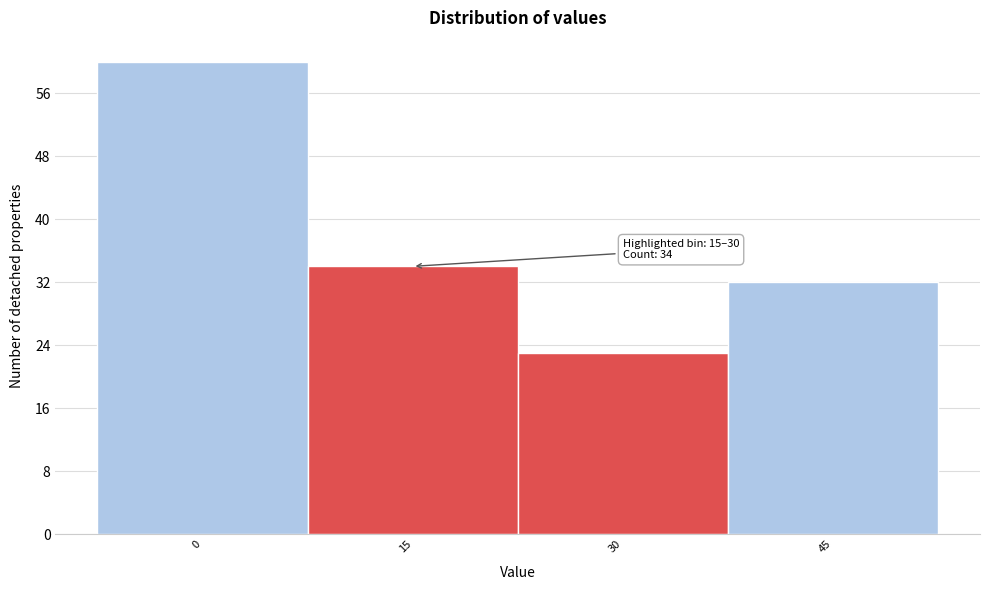

Reading left to right, what are all the values shown in this chart?

0=60	15=34	30=23	45=32